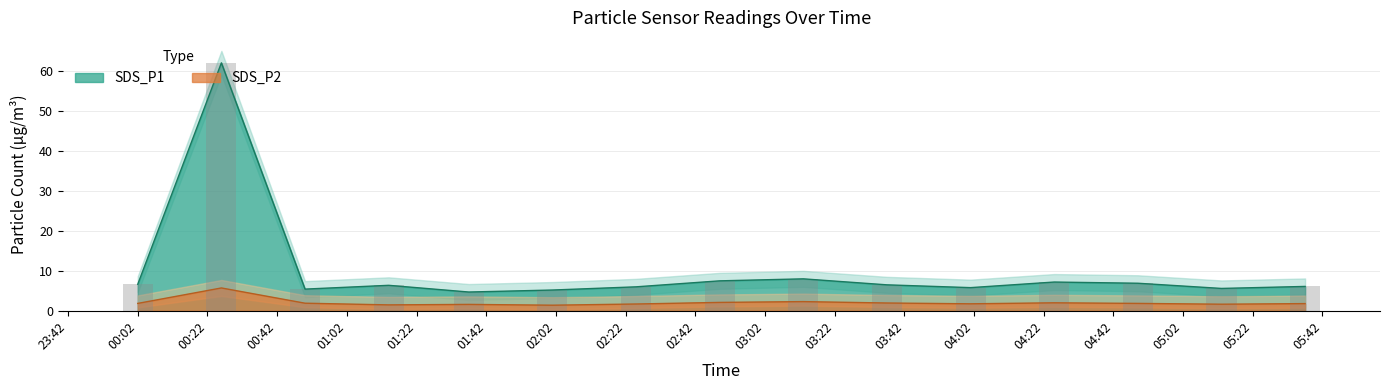

The value of SDS_P2 at 2024/01/13 05:37 is 3.0. True or false?

False